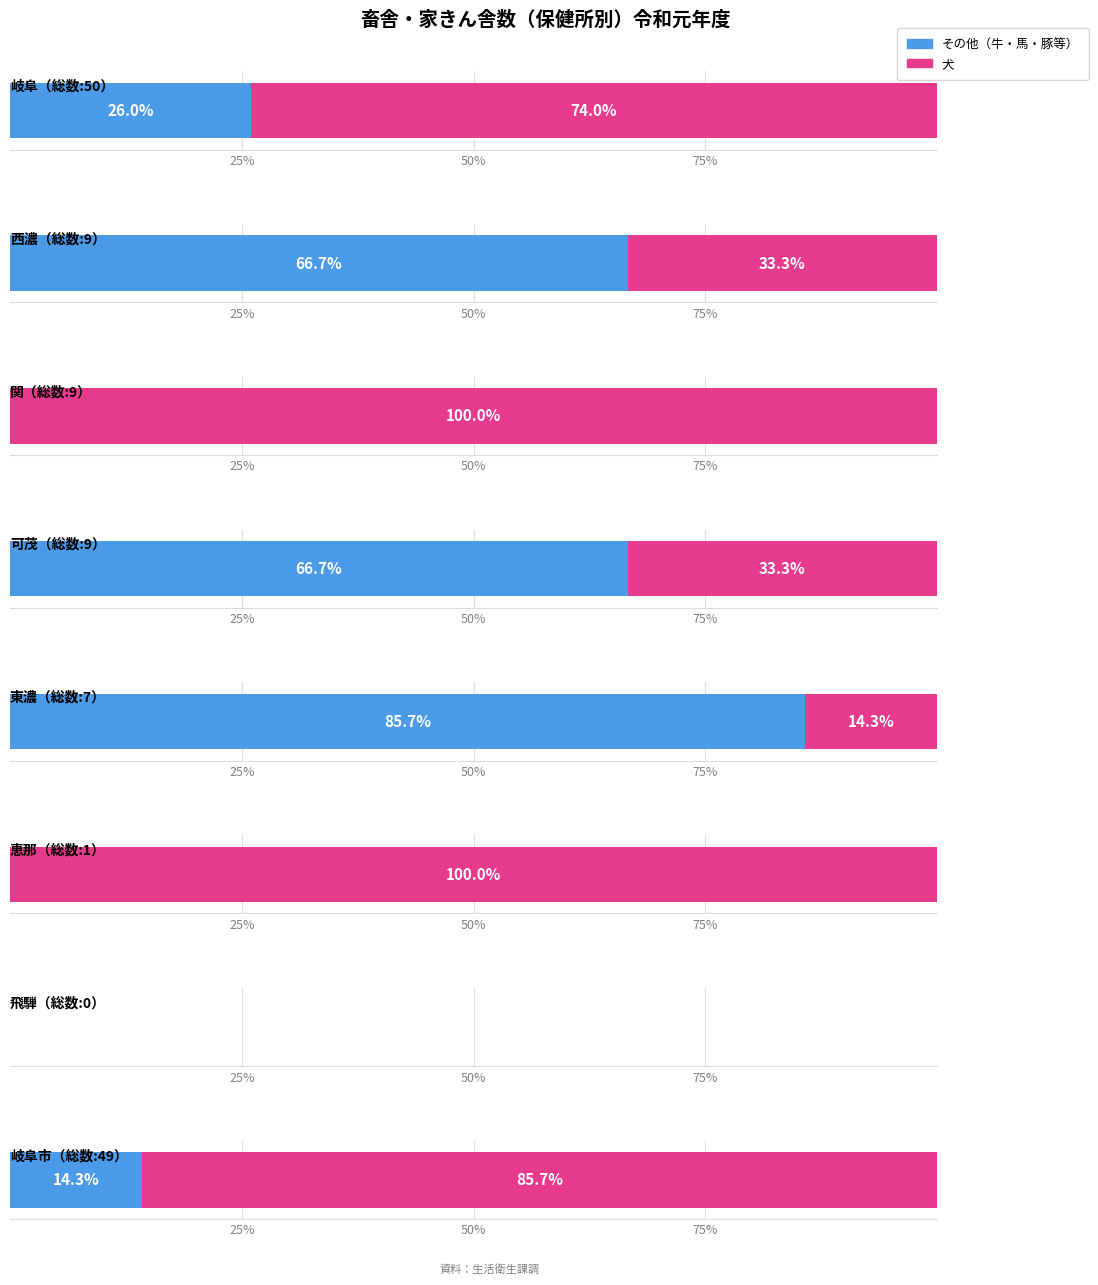

Are the bars horizontal?

Yes